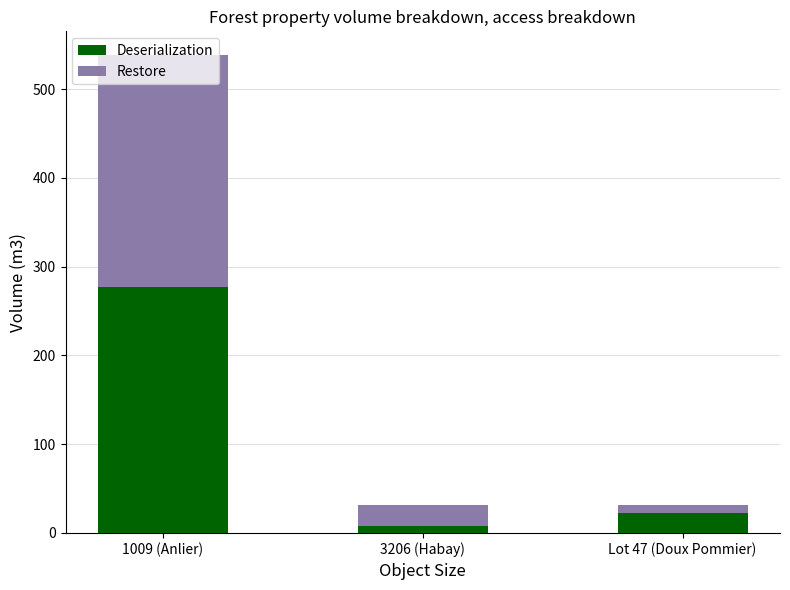

What is the average value of the Deserialization series?

102.4